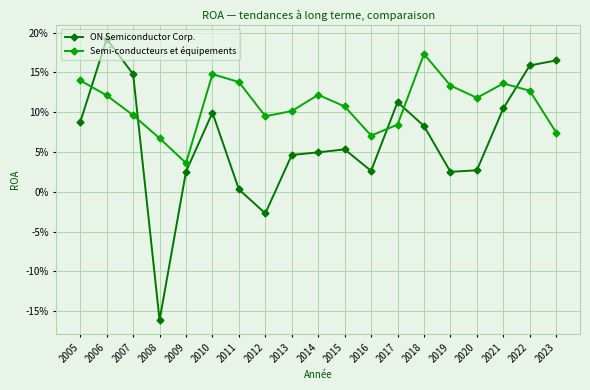

Rank the series by their average value, from highest to lowest.

Semi-conducteurs et équipements, ON Semiconductor Corp.